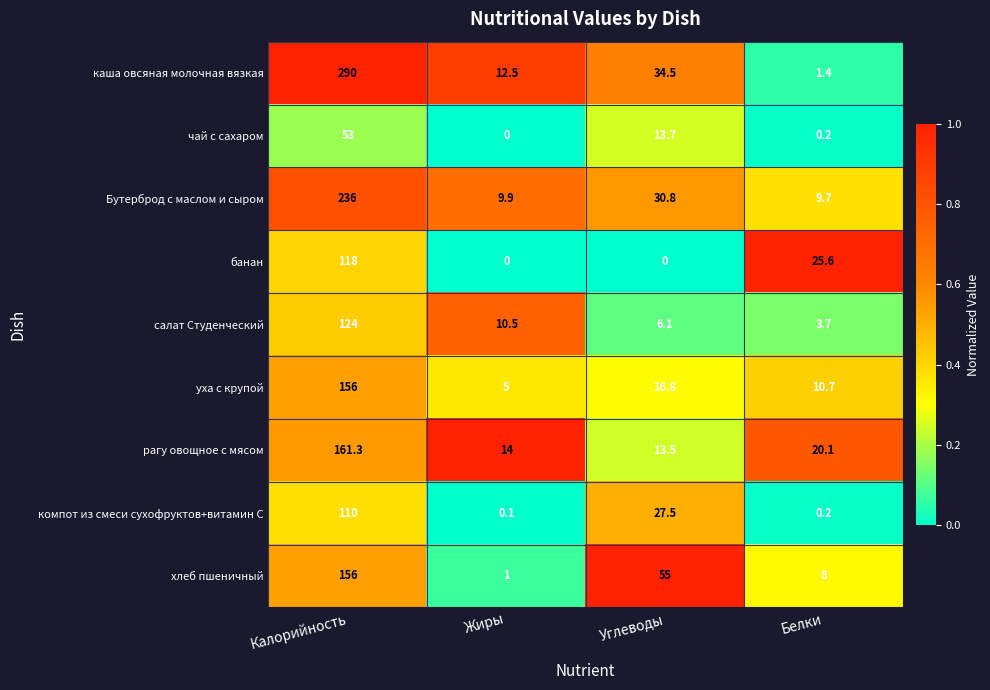

What is the maximum value for каша овсяная молочная вязкая?

290.0